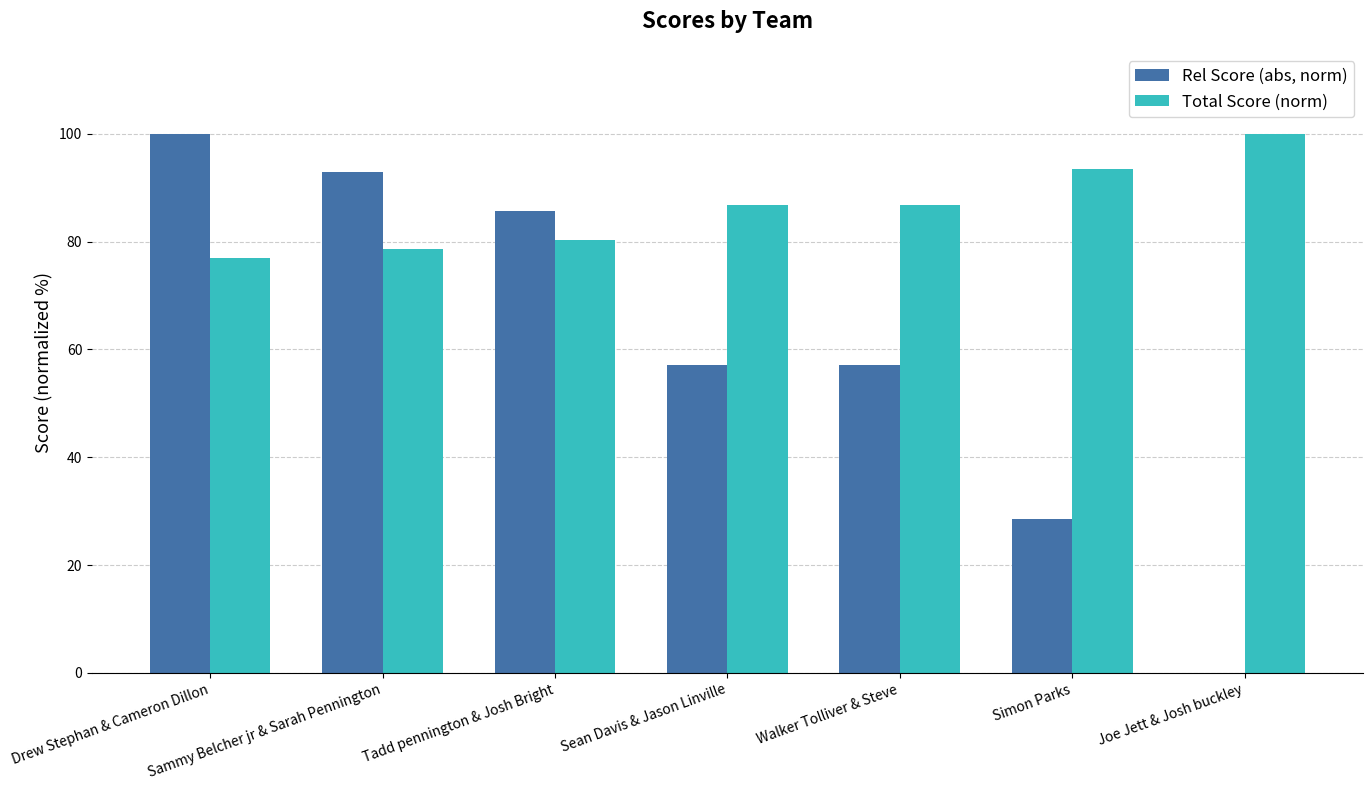

Which series changed the most between Tadd pennington & Josh Bright and Walker Tolliver & Steve?

Rel Score (abs, norm)